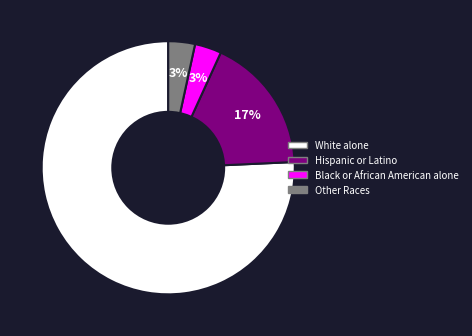

To the nearest percent, what is the average slice percentage?

25%